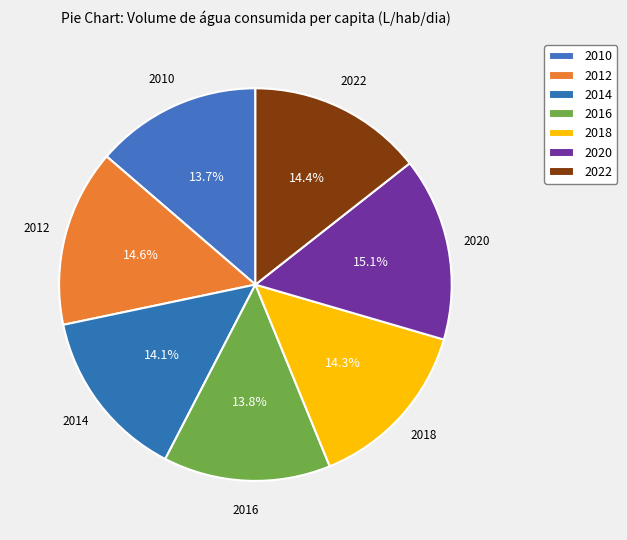

To the nearest percent, what is the difference between the largest and smallest slice percentages?

1%